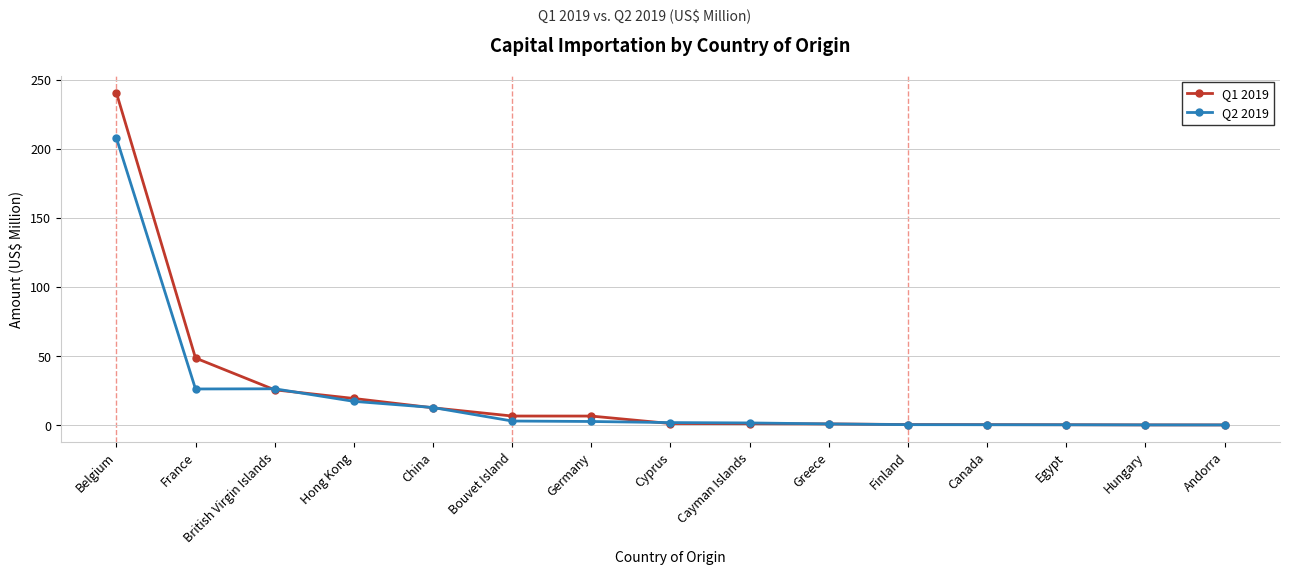

What is the label of the 15th point from the right?

Belgium